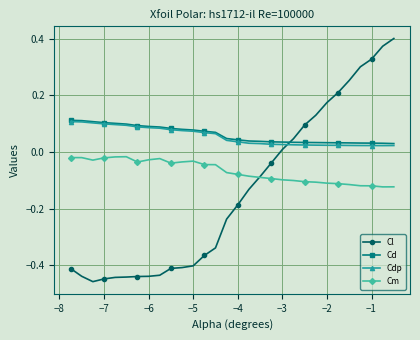

Which series has the widest spread of values?

Cl